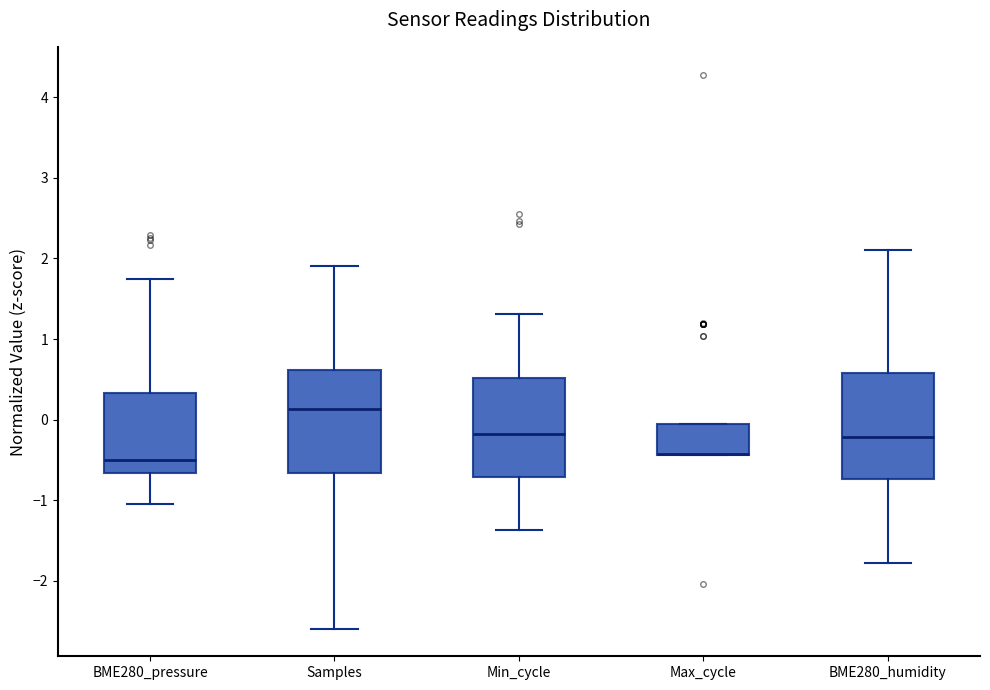

Reading left to right, read every box against the y-axis: the position of its median line, the range the box covers, and the ends of its whiskers. The values are not printed on the chart, so give them approximately, as read against the axis.

BME280_pressure: median -0.5, box -0.7 to 0.3, whiskers -1.1 to 1.7
Samples: median 0.1, box -0.7 to 0.6, whiskers -2.6 to 1.9
Min_cycle: median -0.2, box -0.7 to 0.5, whiskers -1.4 to 1.3
Max_cycle: median -0.4 (drawn on the box's lower edge), box -0.4 to -0.1, whiskers -0.4 to -0.1
BME280_humidity: median -0.2, box -0.7 to 0.6, whiskers -1.8 to 2.1